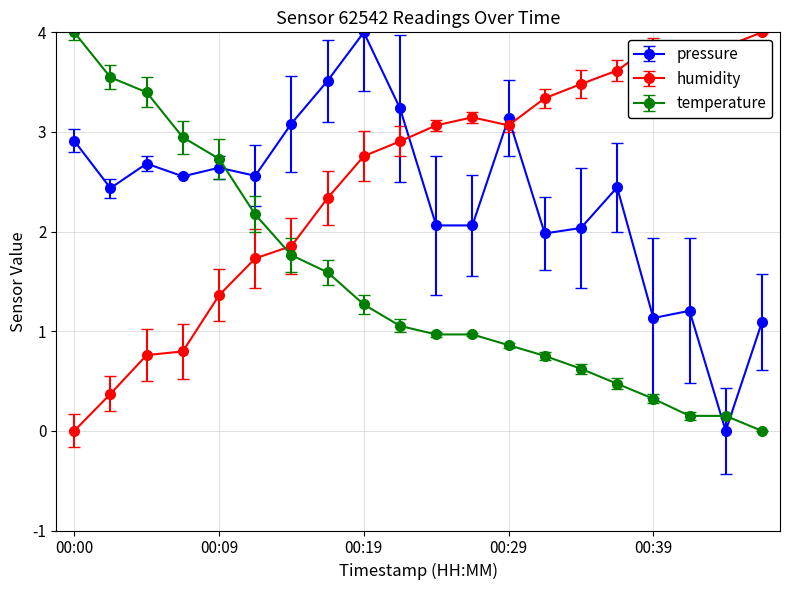

What is the maximum value for humidity?

4.0